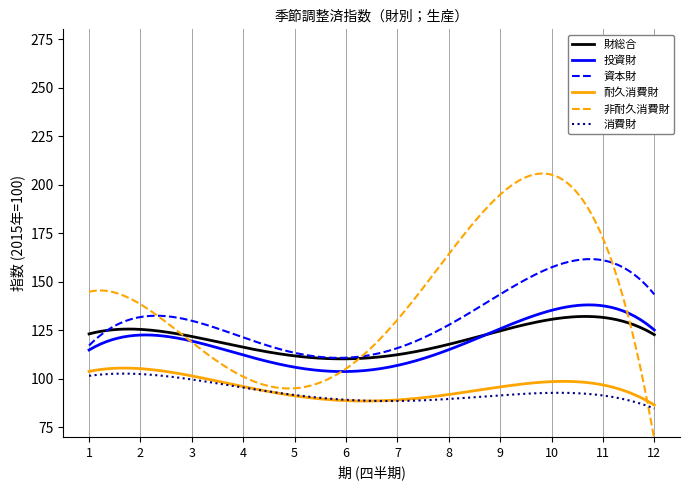

After their last crossing, which series has the higher values: 非耐久消費財 or 投資財?

投資財